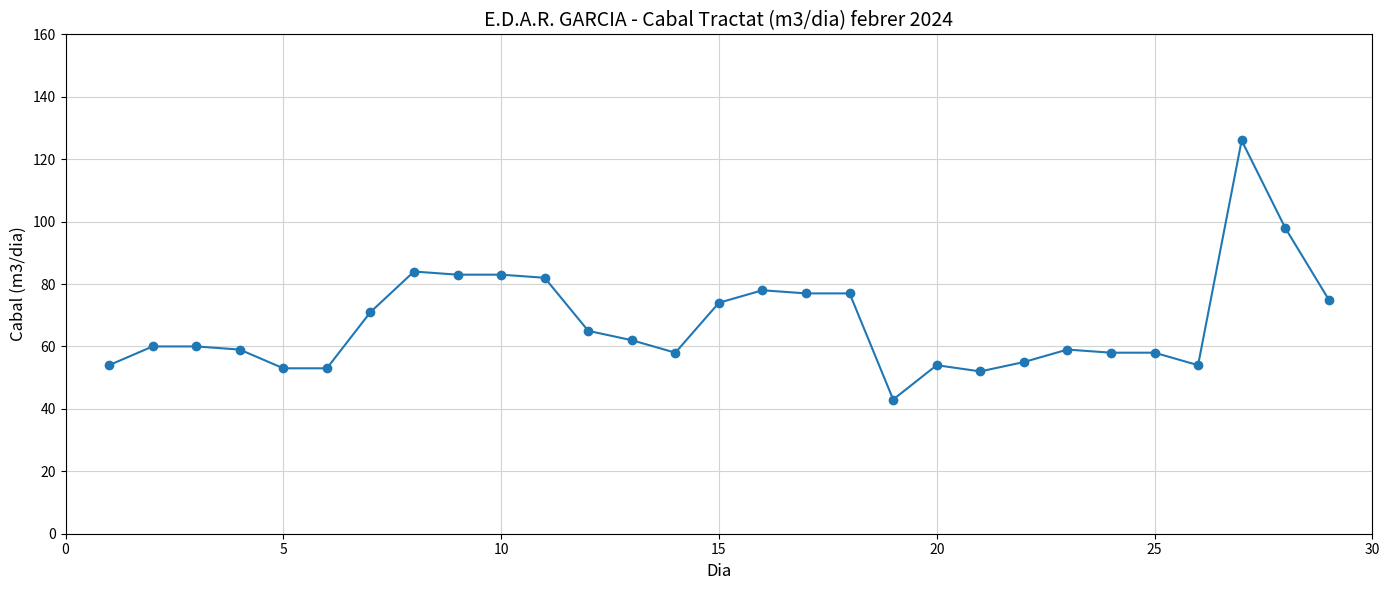

What is the sum of all values?

1965